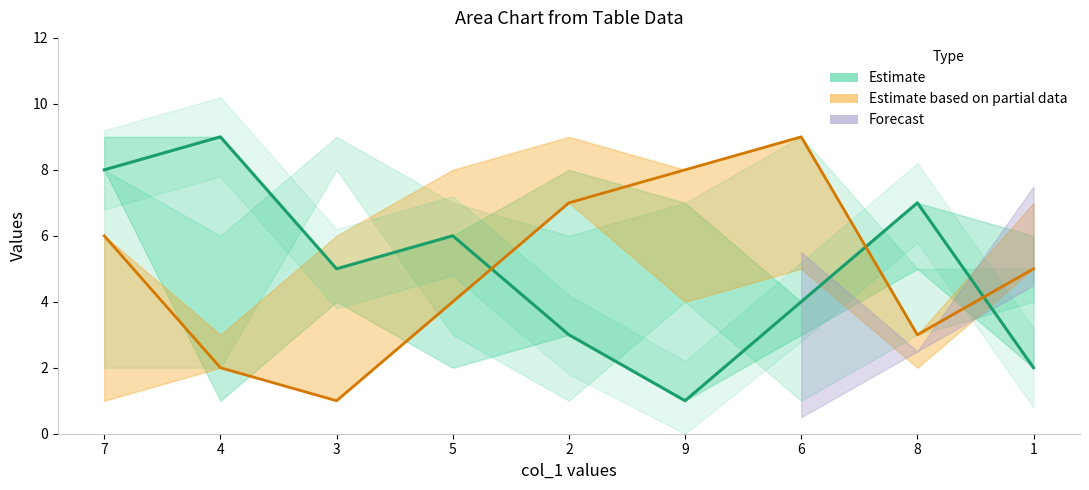

What is the label of the 9th point from the right?

7